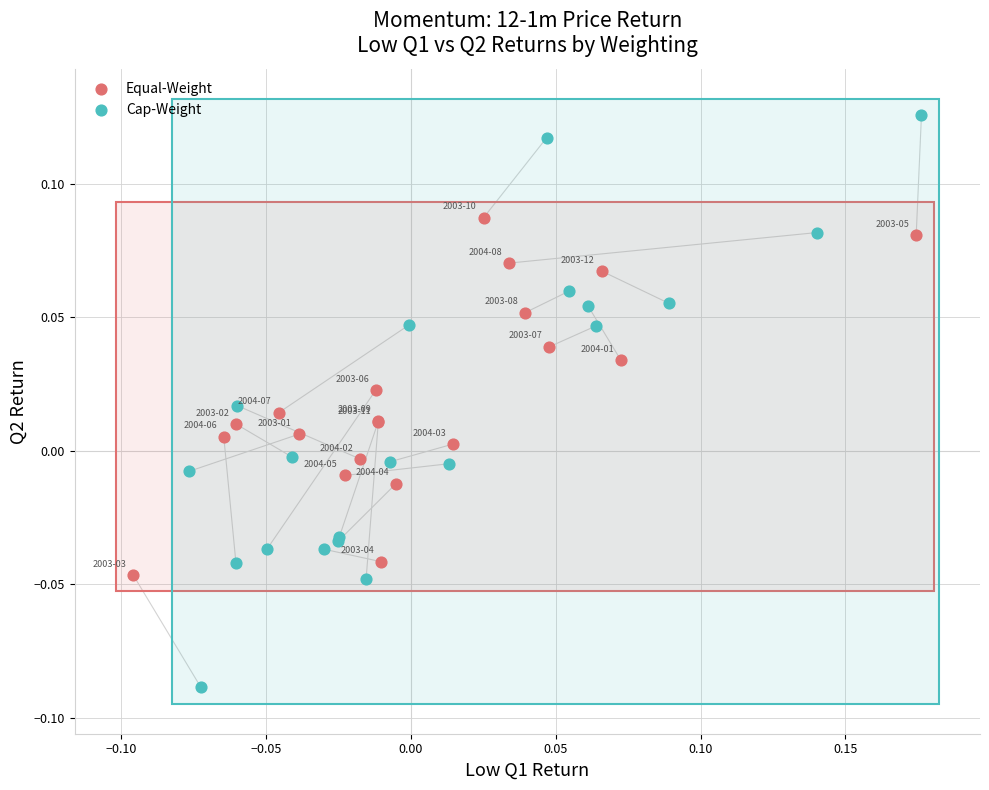

Which series reaches the minimum Y coordinate?

Cap-Weight